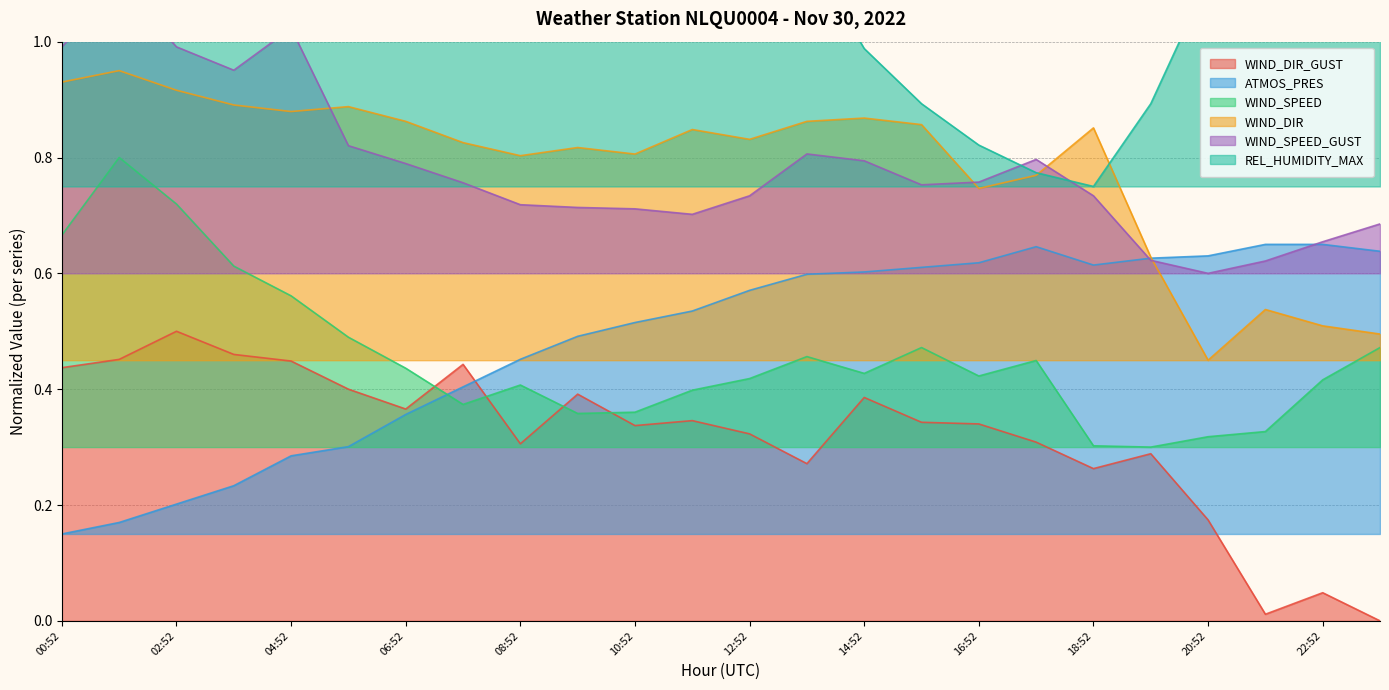

After their last crossing, which series has the higher values: WIND_SPEED_GUST or WIND_DIR?

WIND_SPEED_GUST